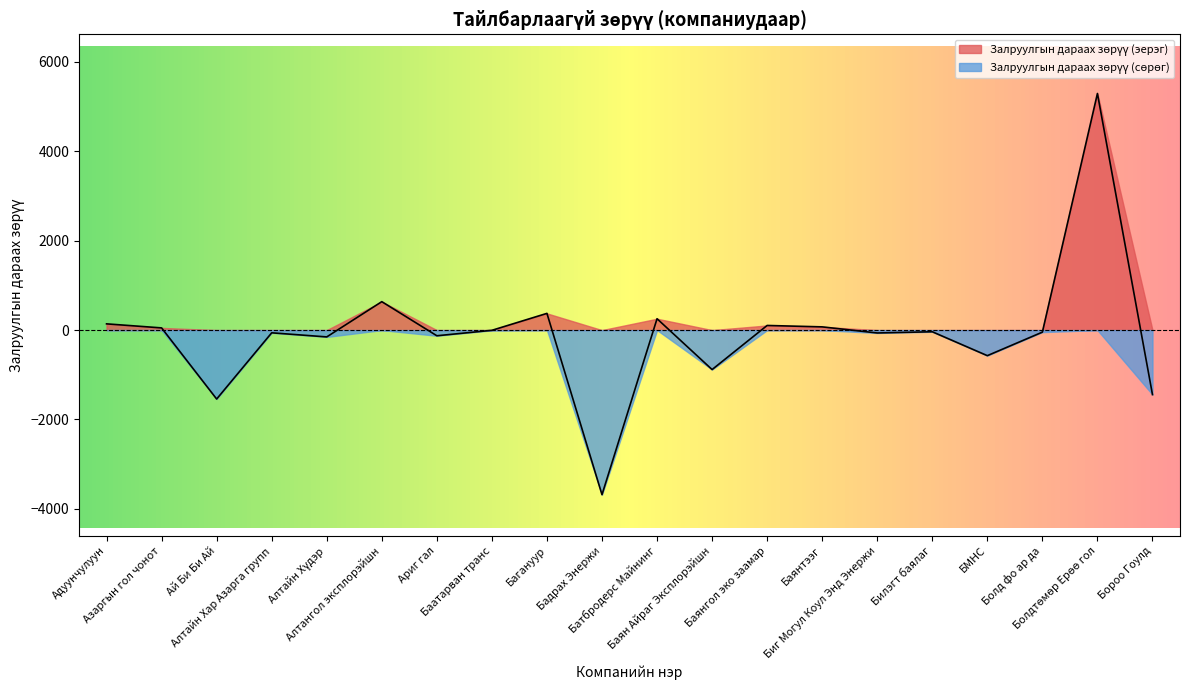

What is the greatest value displayed?

5293.9